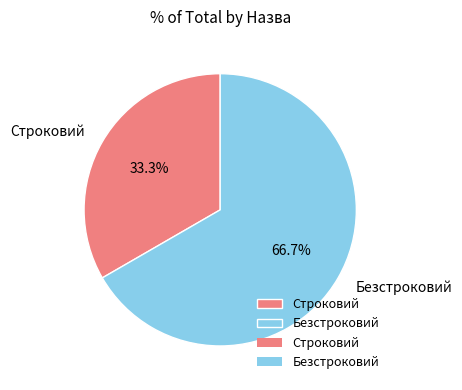

Count the number of slices in the pie.

2